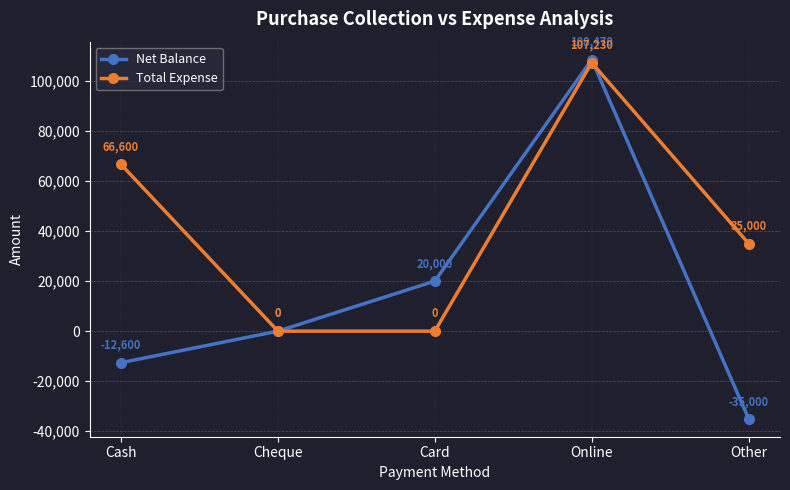

What is the difference between the maximum and minimum values in the Net Balance series?

143470